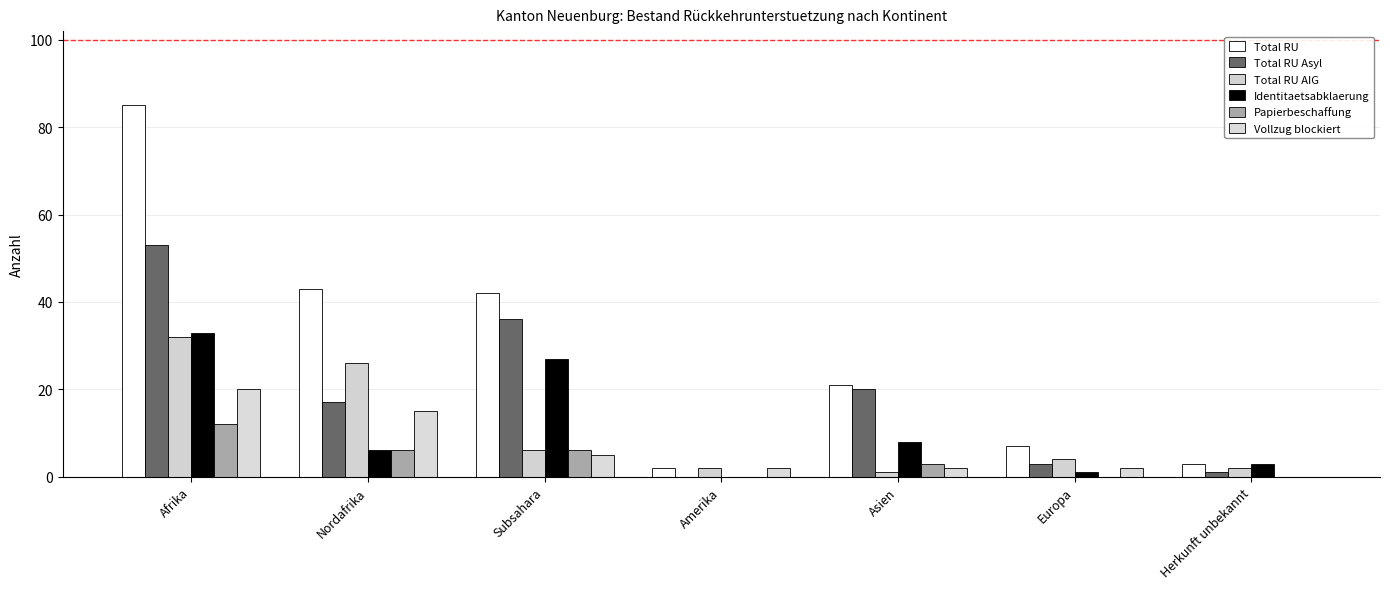

Which series has the largest total across all categories?

Total RU